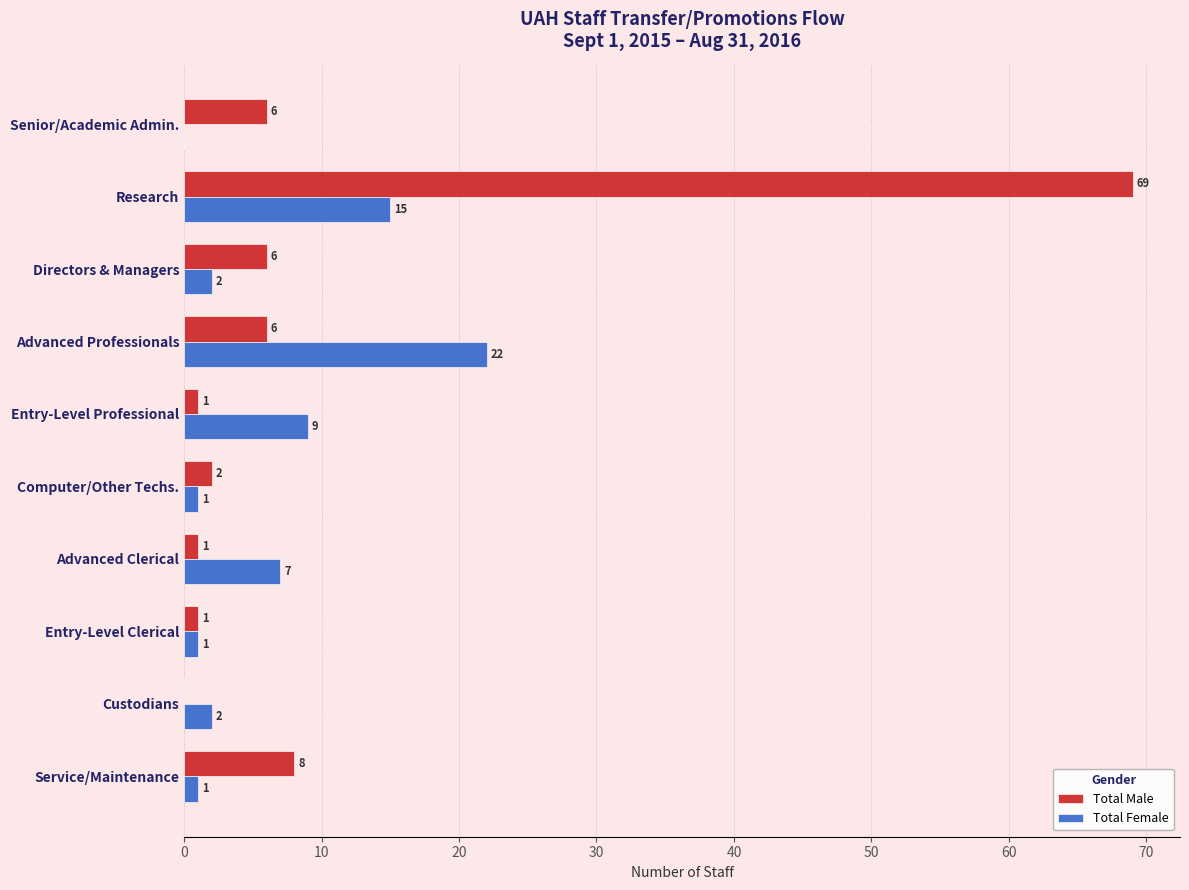

How many positive values does the Total Male series have?

9